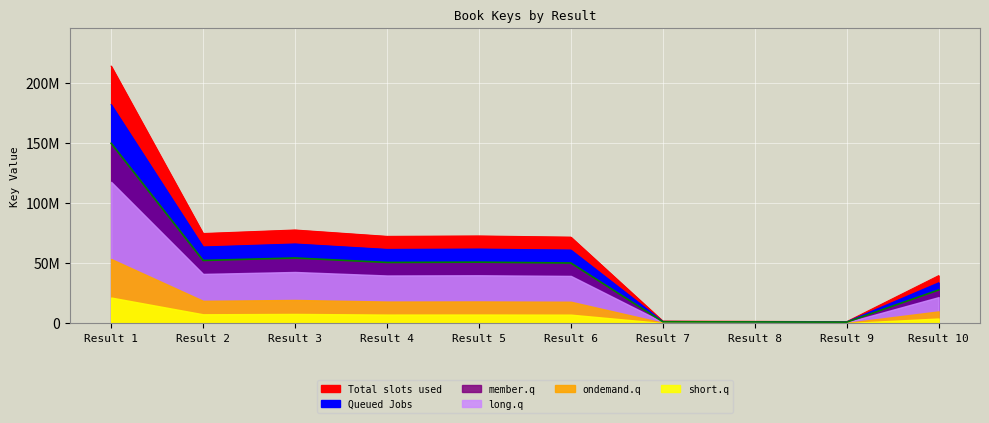

How many values exceed 72374151?

4